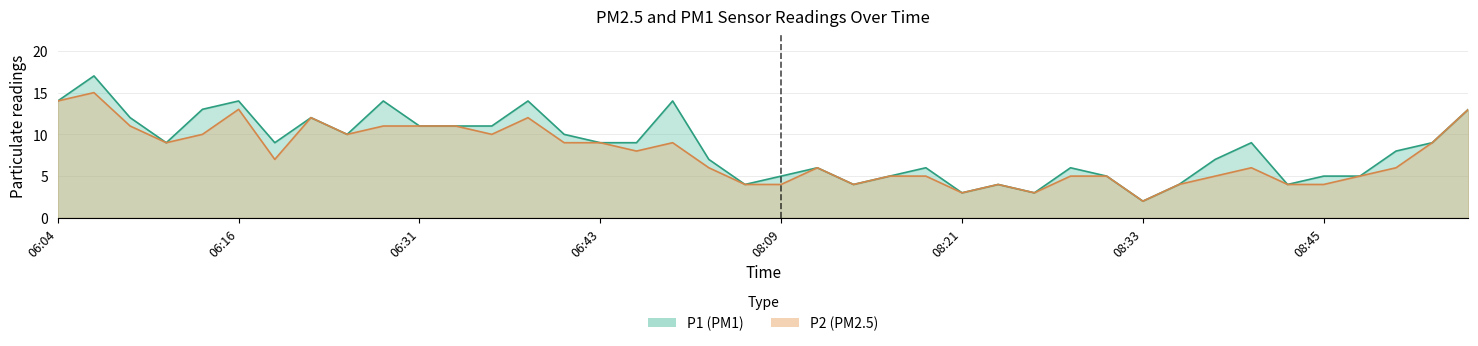

What is the difference between the P2 values at 06:33 and 06:48?

2